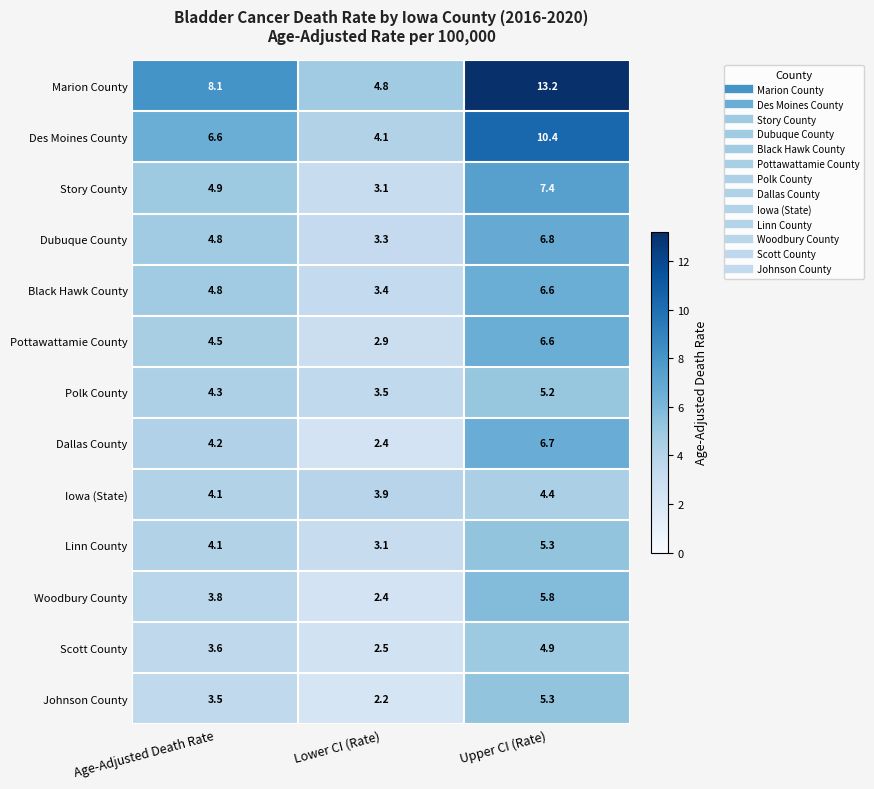

Where is Dubuque County nearest to the value 5?

Age-Adjusted Death Rate